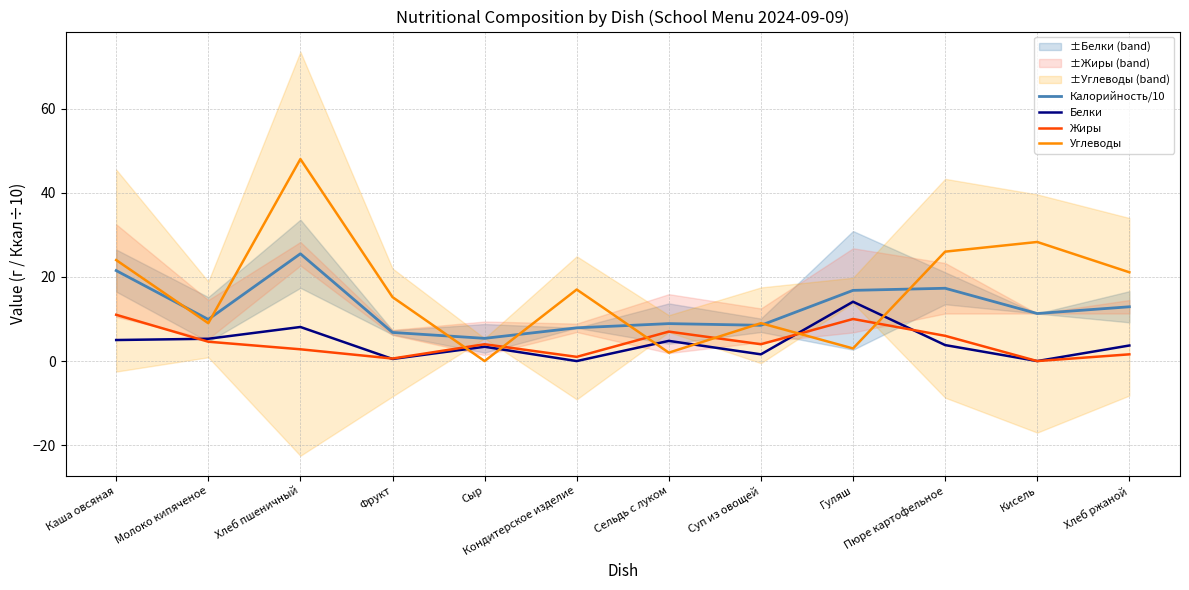

What is the label of the 5th point from the left?

Сыр